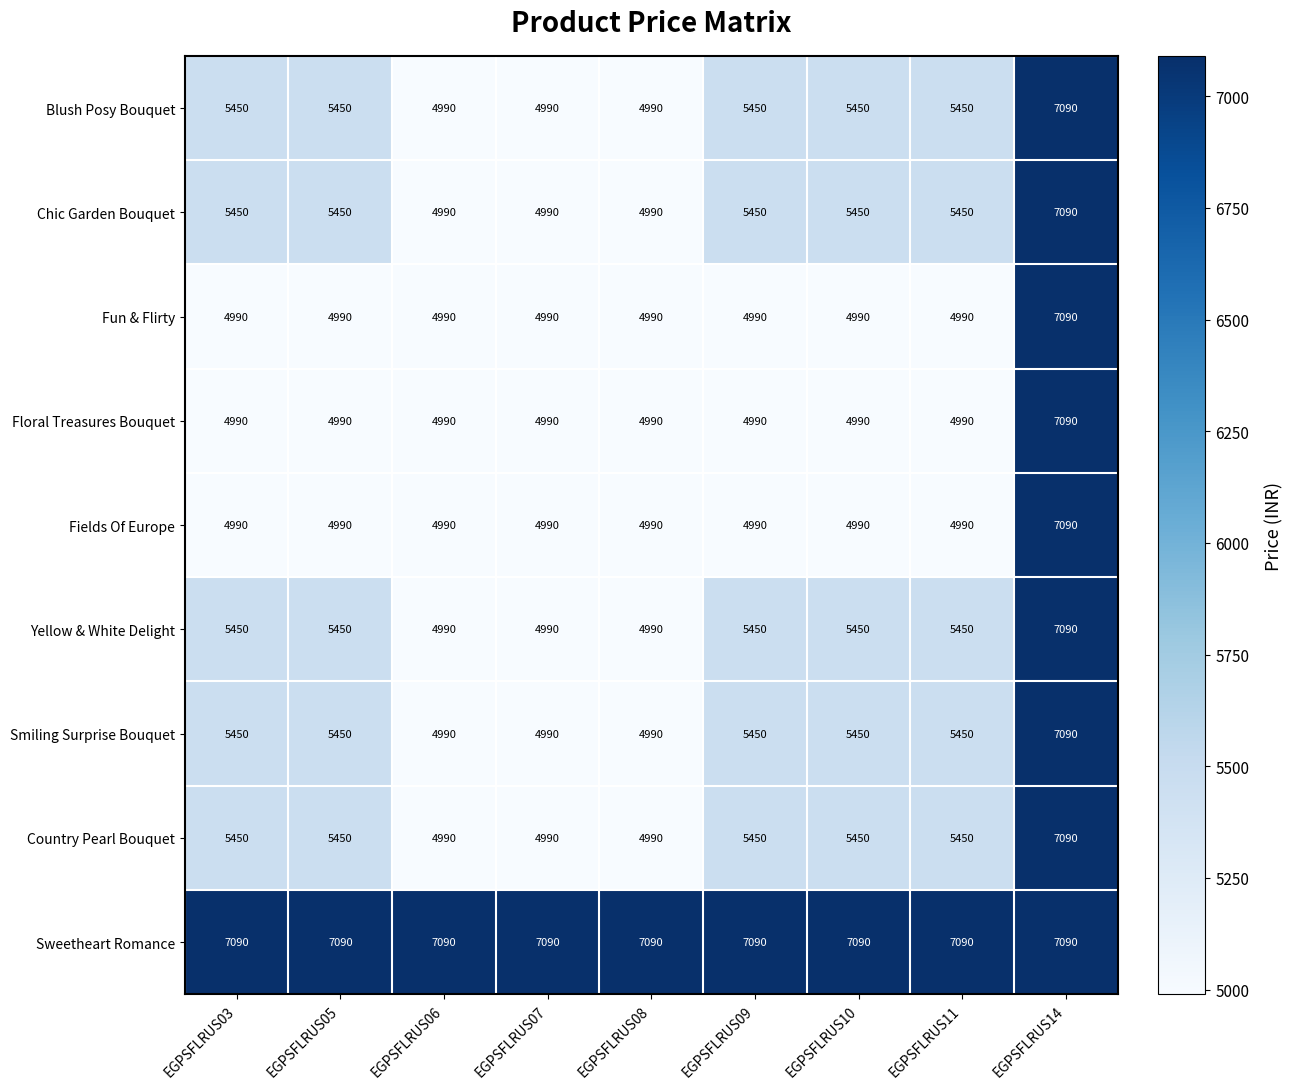

How many Yellow & White Delight values are between 4990 and 5450?

8